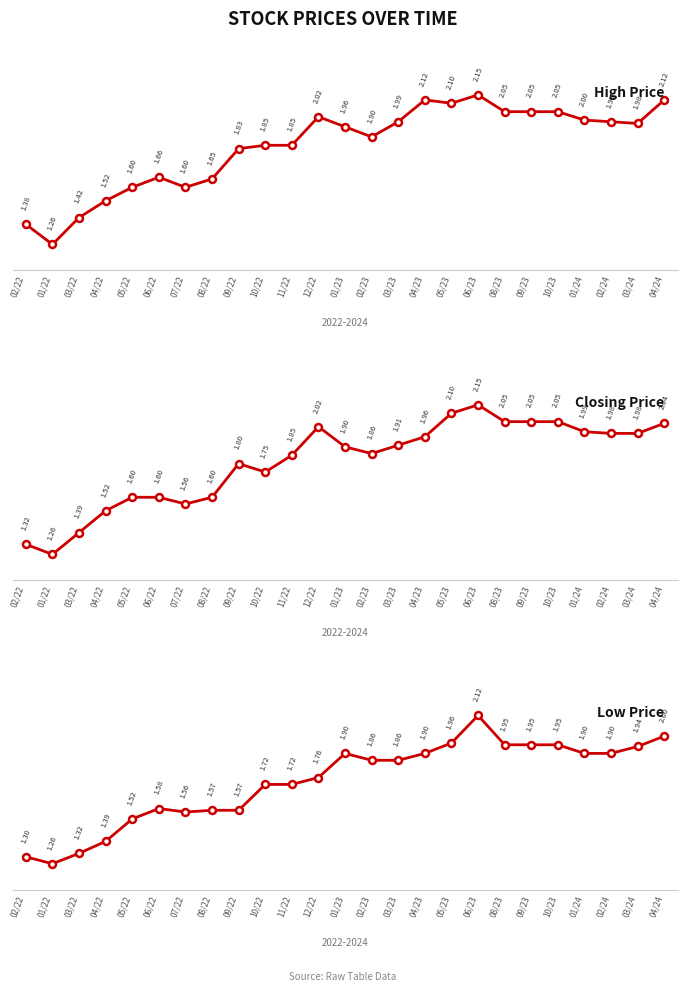

Which series has the widest spread of values?

High Price